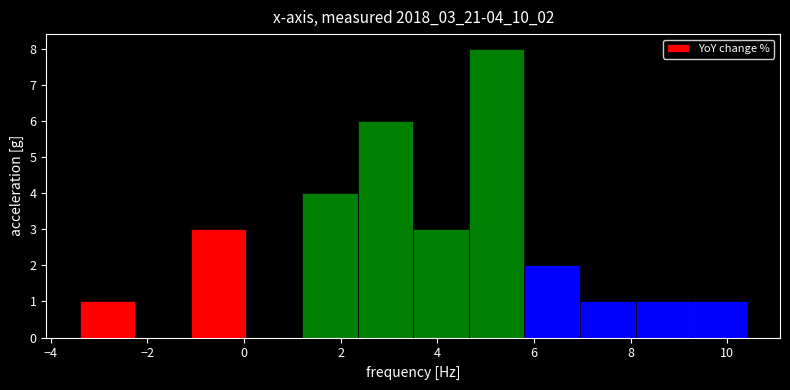

Reading left to right, list every bar in this chart as the range it spans on the x-axis followed by its height. Neither the bar edges nor the heights are printed on the chart, so give them approximately, as read against the axes.

-3.40 to -2.25: 1
-2.25 to -1.10: 0
-1.10 to 0.05: 3
0.05 to 1.20: 0
1.20 to 2.35: 4
2.35 to 3.50: 6
3.50 to 4.65: 3
4.65 to 5.80: 8
5.80 to 6.95: 2
6.95 to 8.10: 1
8.10 to 9.25: 1
9.25 to 10.40: 1